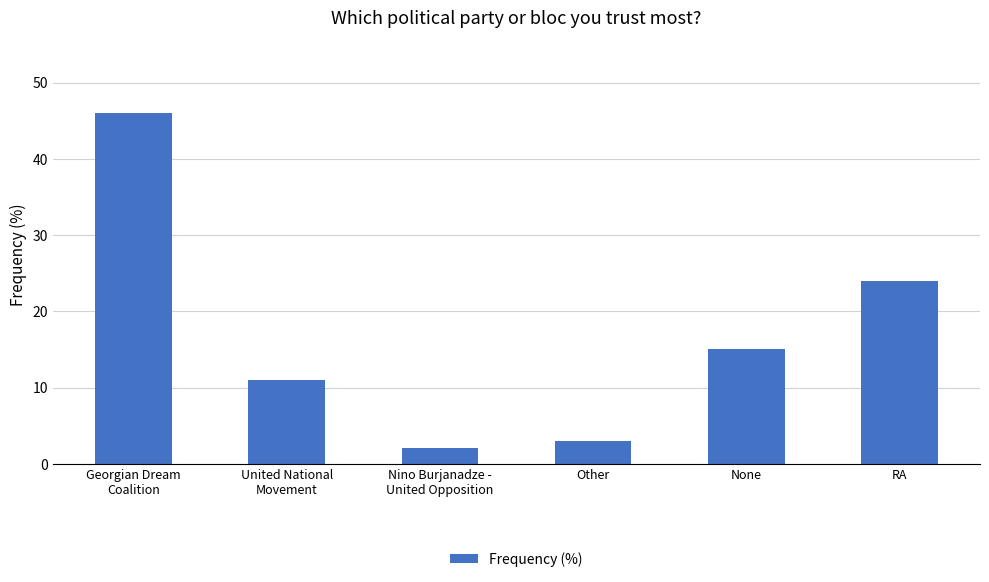

Between United National
Movement and Other, which is larger?

United National
Movement